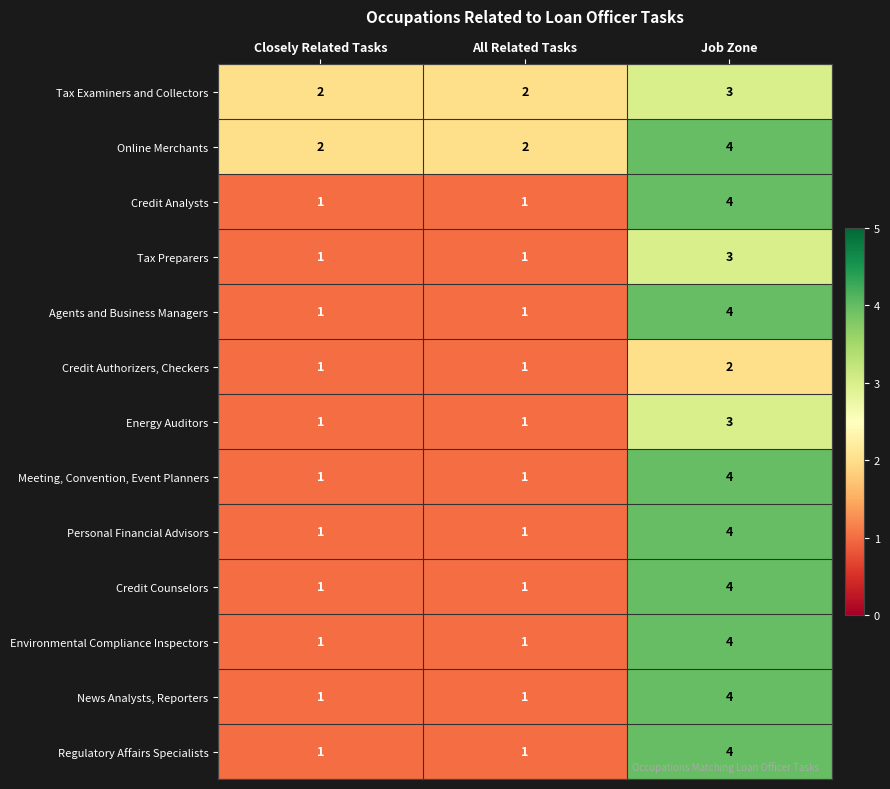

Read the Online Merchants value at Job Zone.

4